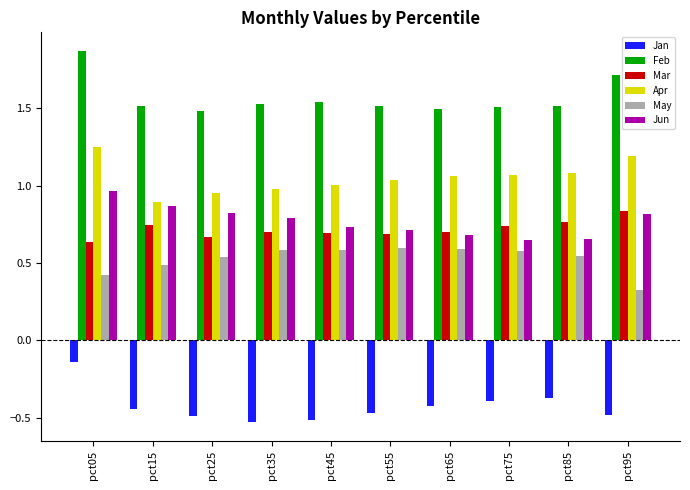

What is the sum of all Jun values?

7.7